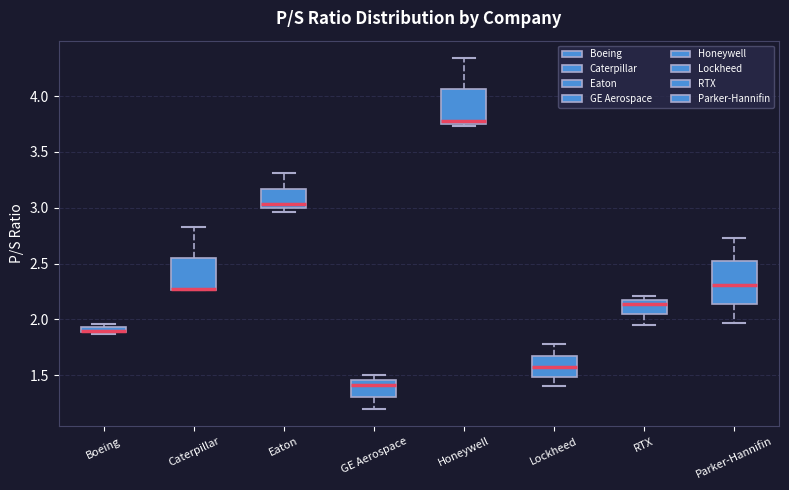

Which box is the tallest, from its lower edge to its upper edge?

Parker-Hannifin